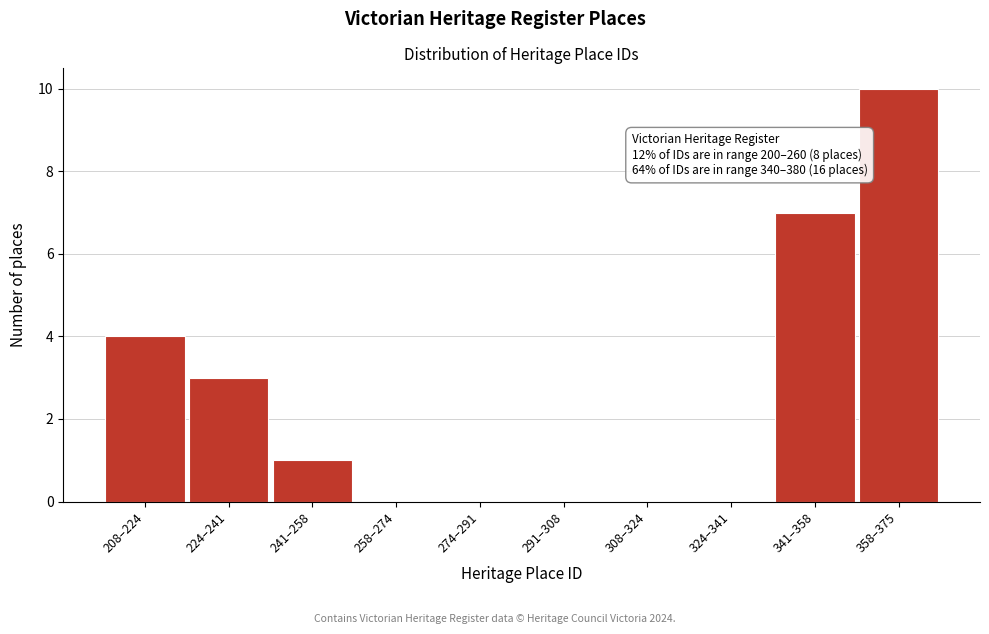

Reading left to right, list all the values displayed in this chart.

208–224=4	224–241=3	241–258=1	258–274=0	274–291=0	291–308=0	308–324=0	324–341=0	341–358=7	358–375=10